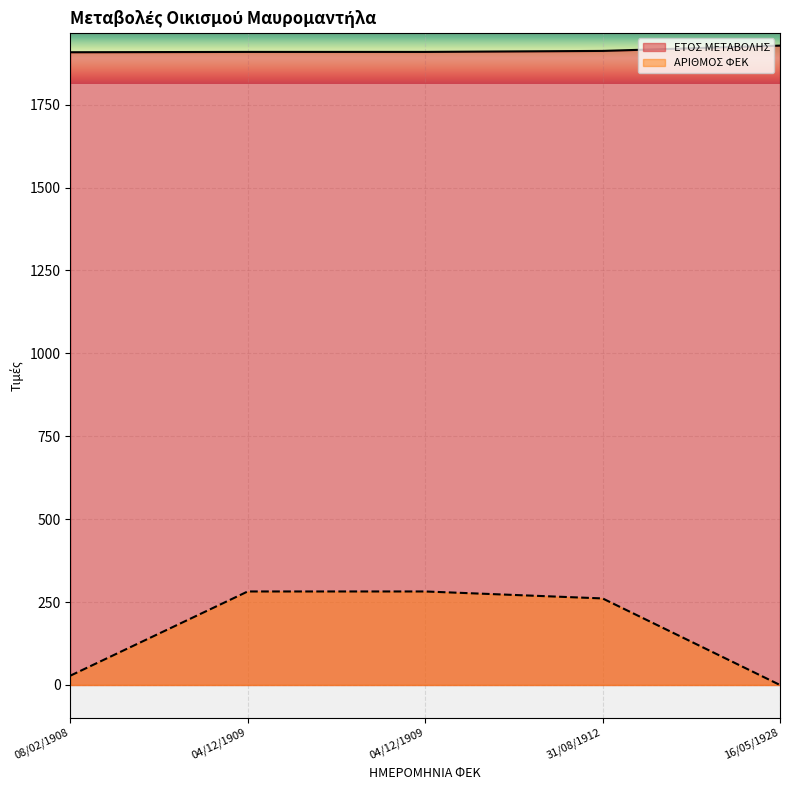

Is it true that ΑΡΙΘΜΟΣ ΦΕΚ equals 282 at 04/12/1909?

True